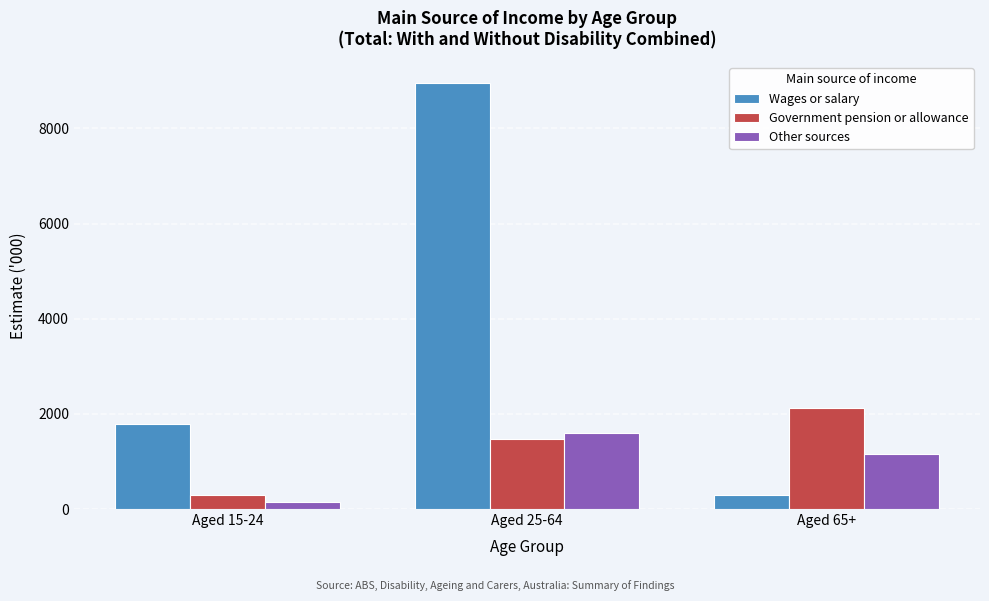

Reading right to left, transcribe all the data shown in this chart.

Wages or salary: 304.5	8948.2	1791.1
Government pension or allowance: 2120.6	1467.6	299.1
Other sources: 1154.0	1598.8	145.1